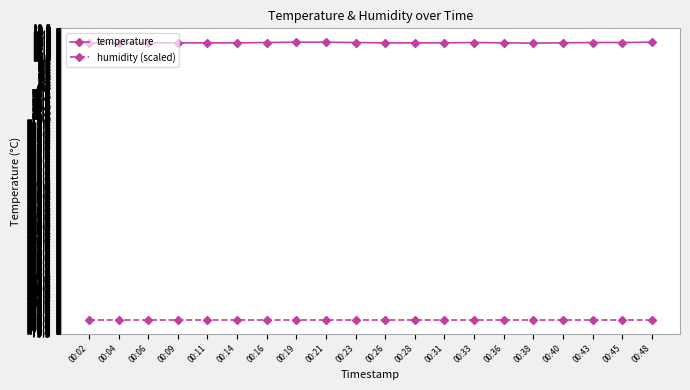

True or false: temperature has a value of 21.4 at 00:06.

False